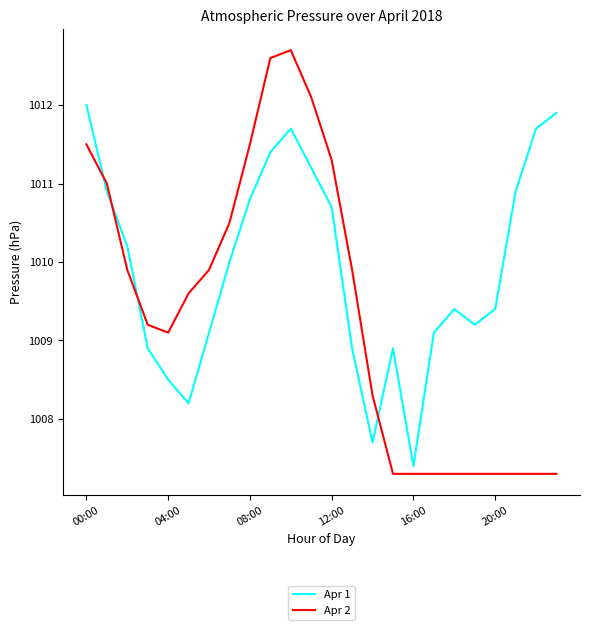

Reading left to right, list all the values displayed in this chart.

Apr 1: 1012.0	1010.9	1010.2	1008.9	1008.5	1008.2	1009.1	1010.0	1010.8	1011.4	1011.7	1011.2	1010.7	1008.9	1007.7	1008.9	1007.4	1009.1	1009.4	1009.2	1009.4	1010.9	1011.7	1011.9
Apr 2: 1011.5	1011.0	1009.9	1009.2	1009.1	1009.6	1009.9	1010.5	1011.5	1012.6	1012.7	1012.1	1011.3	1009.9	1008.3	1007.3	1007.3	1007.3	1007.3	1007.3	1007.3	1007.3	1007.3	1007.3